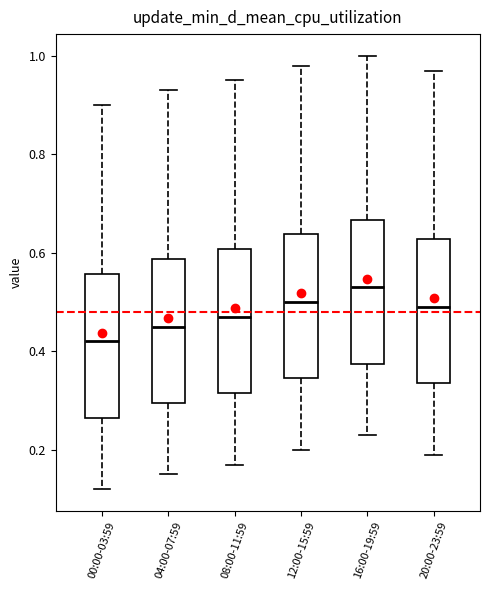

Reading left to right, read every box against the y-axis: the position of its median line, the range the box covers, and the ends of its whiskers. The values are not printed on the chart, so give them approximately, as read against the axis.

00:00-03:59: median 0.42, box 0.26 to 0.56, whiskers 0.12 to 0.90
04:00-07:59: median 0.46, box 0.30 to 0.58, whiskers 0.16 to 0.94
08:00-11:59: median 0.48, box 0.32 to 0.60, whiskers 0.18 to 0.96
12:00-15:59: median 0.50, box 0.34 to 0.64, whiskers 0.20 to 0.98
16:00-19:59: median 0.54, box 0.38 to 0.66, whiskers 0.24 to 1.00
20:00-23:59: median 0.50, box 0.34 to 0.62, whiskers 0.20 to 0.98